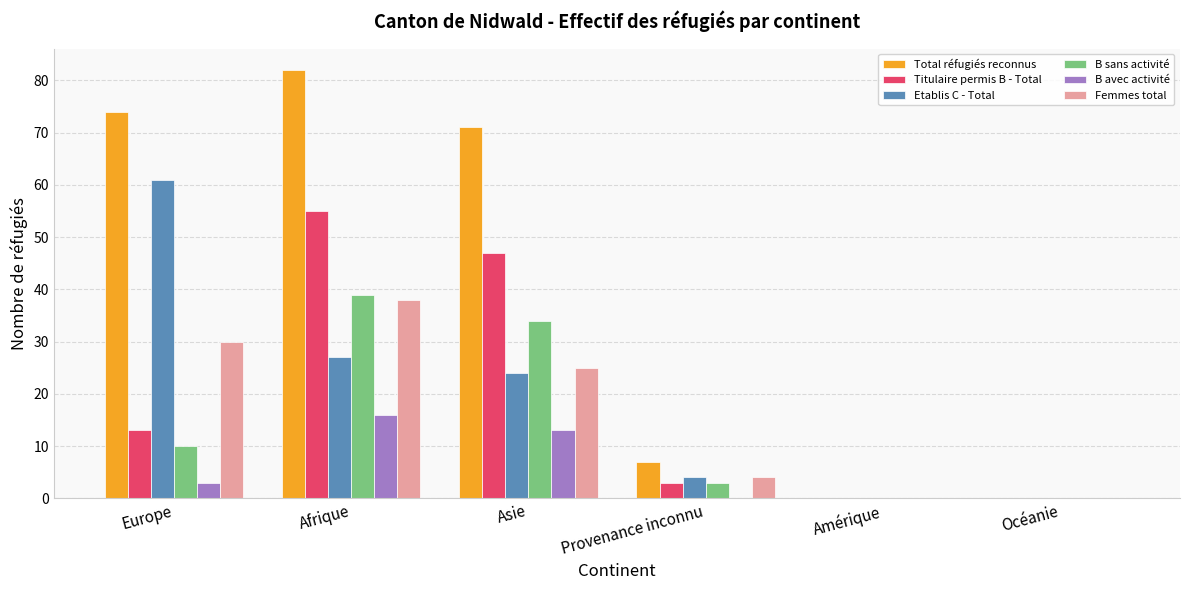

At which label does B avec activité reach its peak?

Afrique